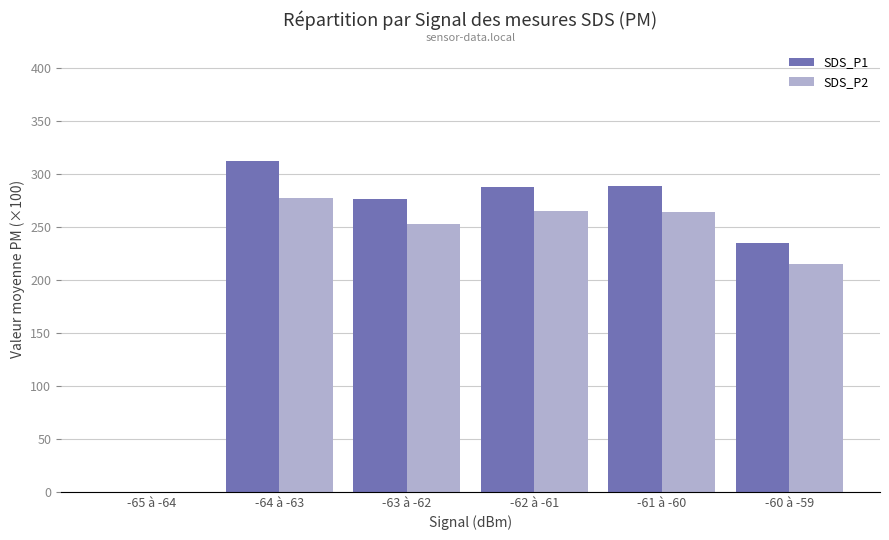

What is the total value across all series at -60 à -59?

450.0